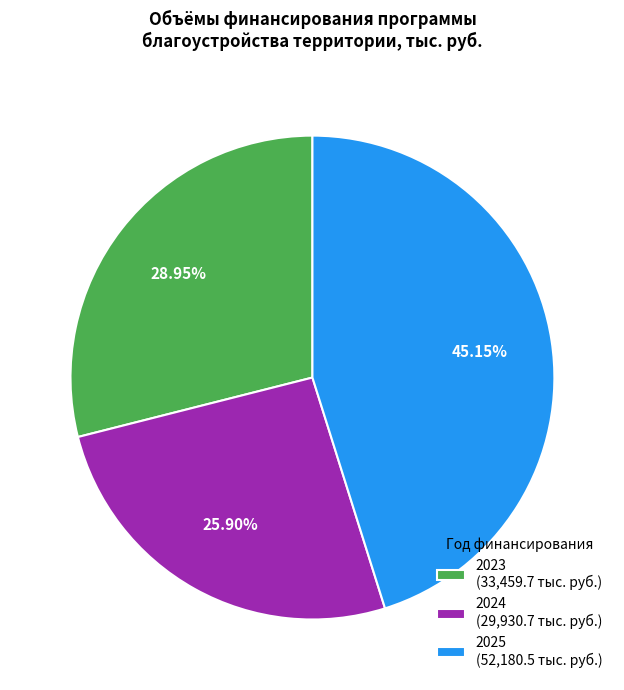

To the nearest percent, what portion does 2025 represent?

45%